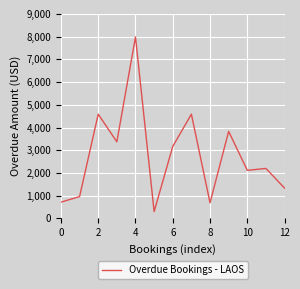

What is the minimum value shown in the chart?

300